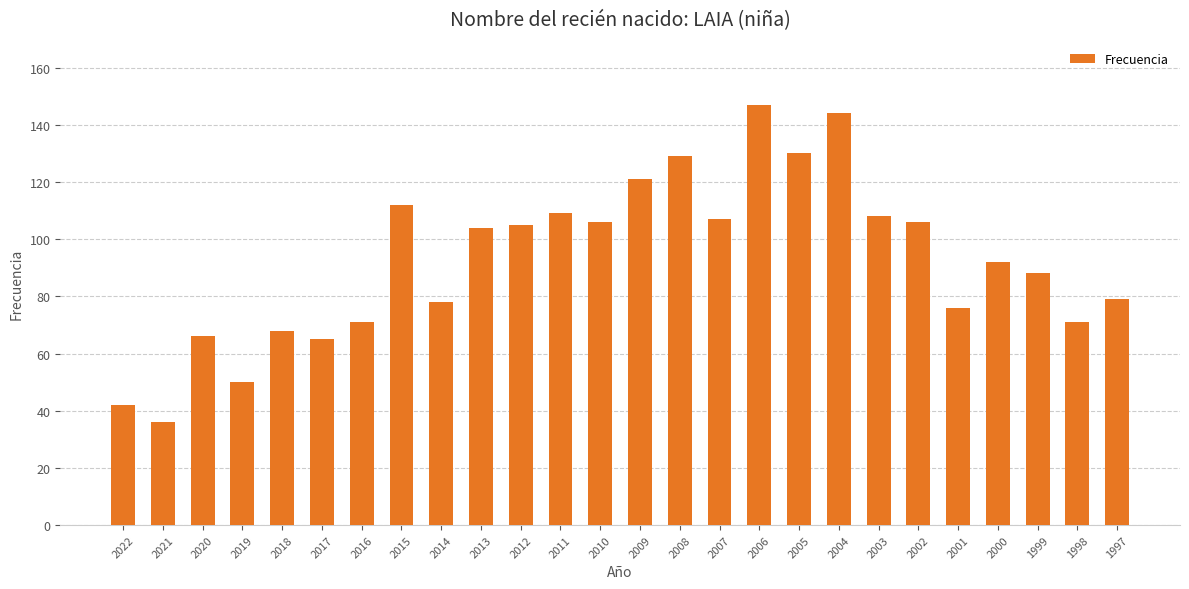

Between 2003 and 1997, which is larger?

2003